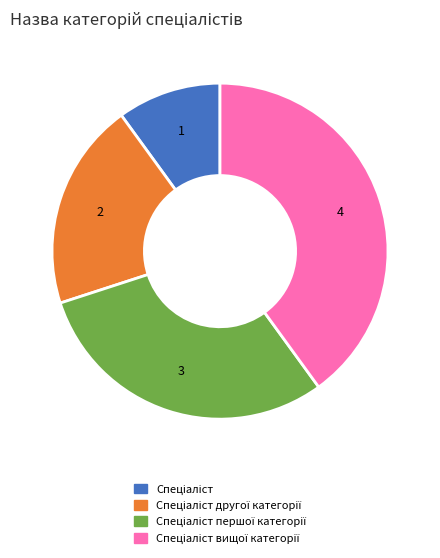

Is there any slice that represents more than half of the pie?

No